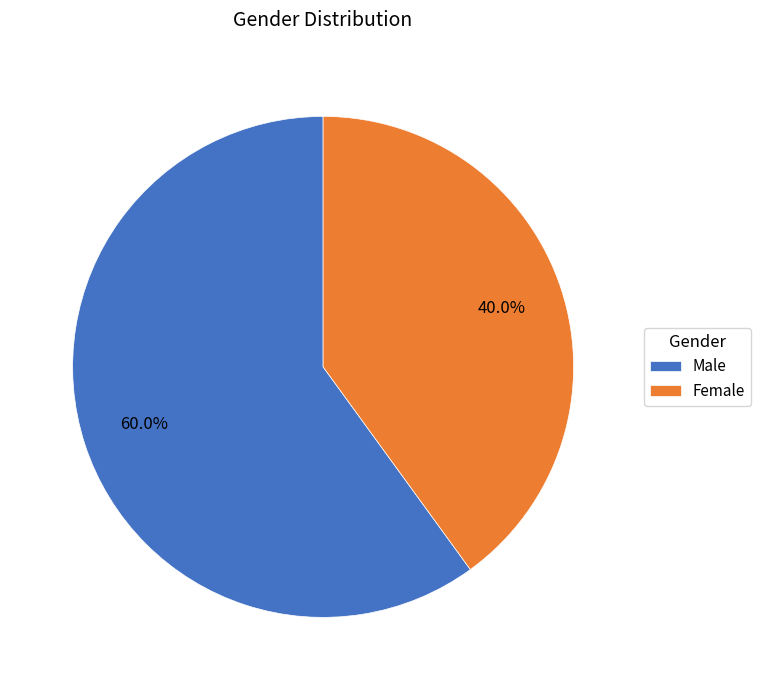

To the nearest percent, what portion does Female represent?

40%